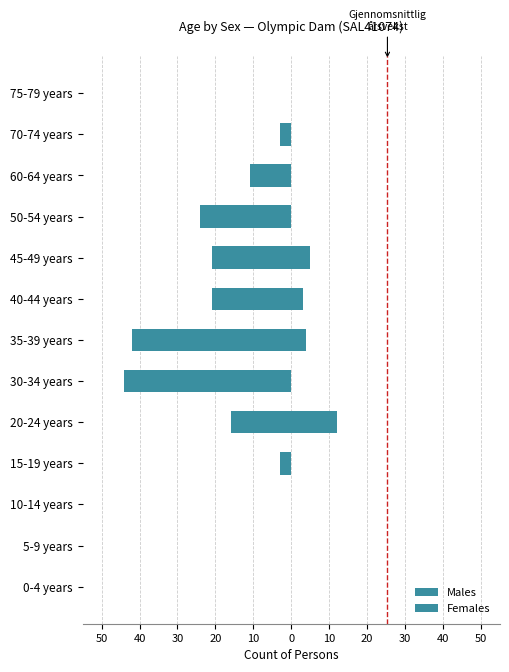

How many values in the Males series exceed -11?

6